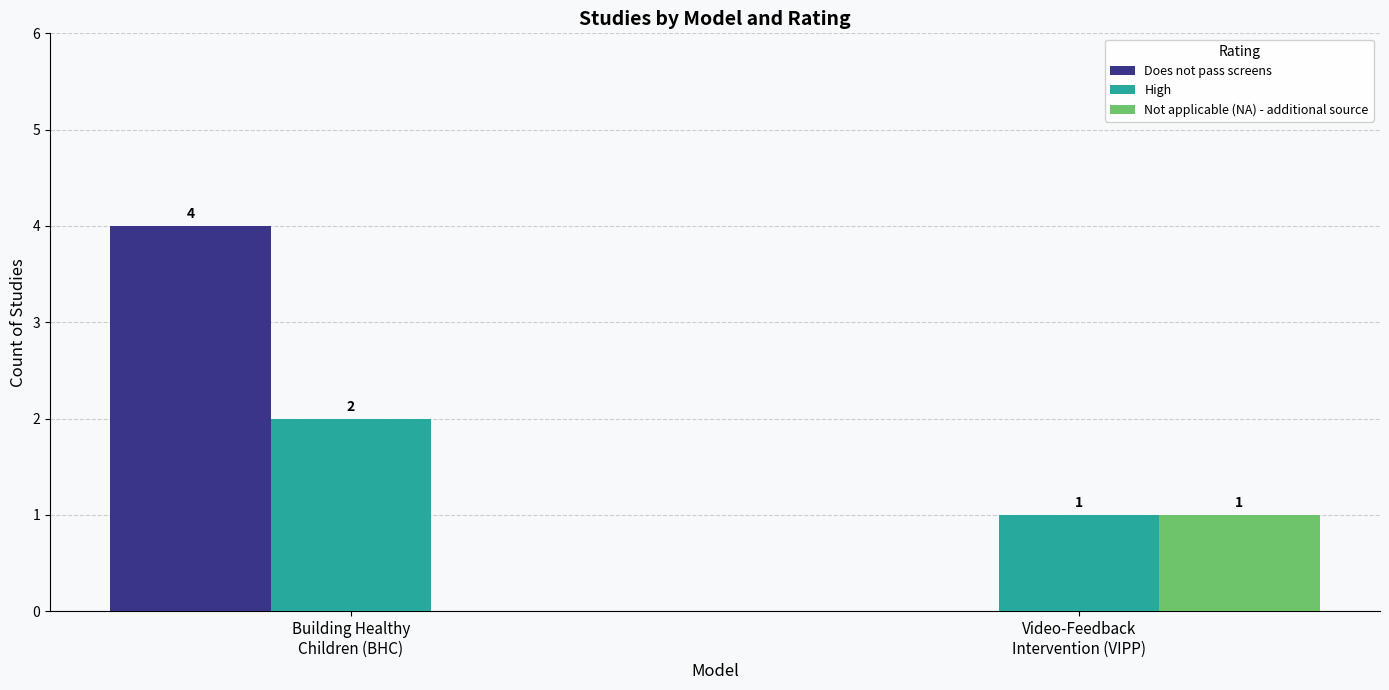

Reading left to right, extract all data points from this chart.

Does not pass screens: 4	0
High: 2	1
Not applicable (NA) - additional source: 0	1